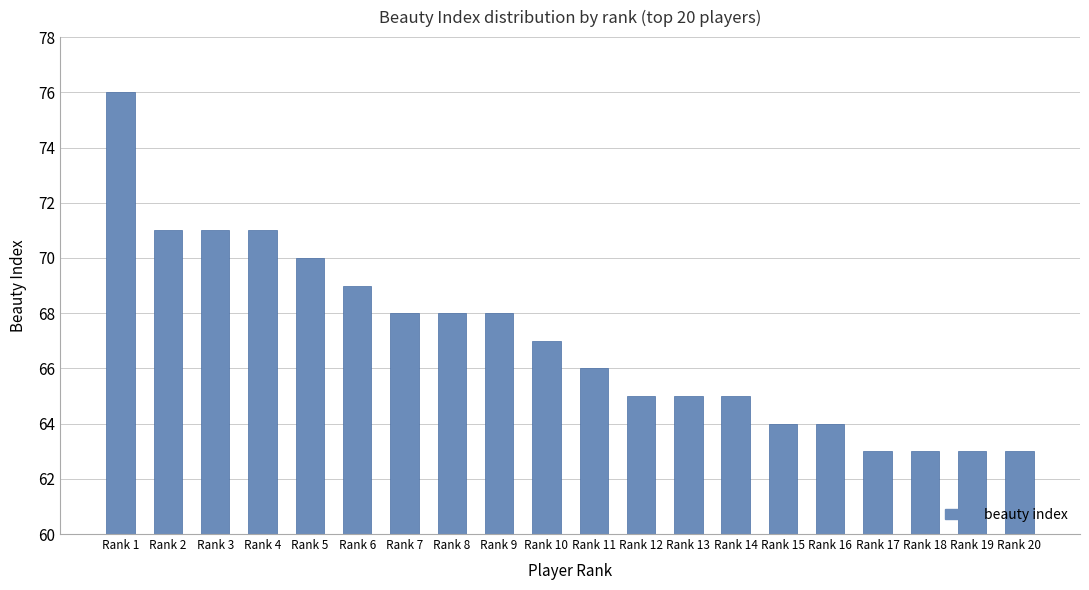

Reading left to right, transcribe all the data shown in this chart.

Rank 1=76	Rank 2=71	Rank 3=71	Rank 4=71	Rank 5=70	Rank 6=69	Rank 7=68	Rank 8=68	Rank 9=68	Rank 10=67	Rank 11=66	Rank 12=65	Rank 13=65	Rank 14=65	Rank 15=64	Rank 16=64	Rank 17=63	Rank 18=63	Rank 19=63	Rank 20=63